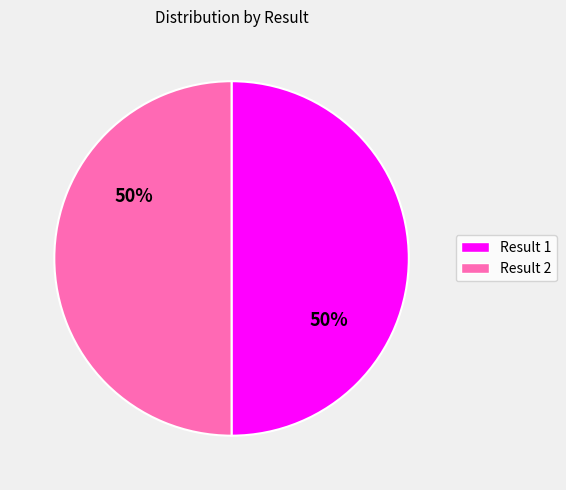

To the nearest percent, what is the average slice percentage?

50%